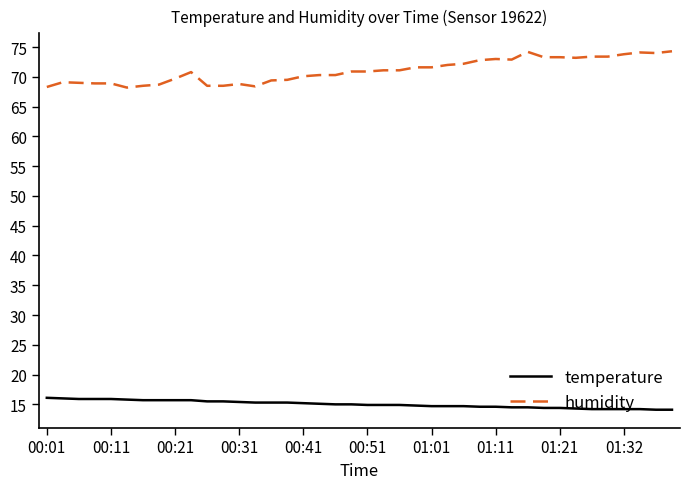

What is the maximum value for humidity?

74.3